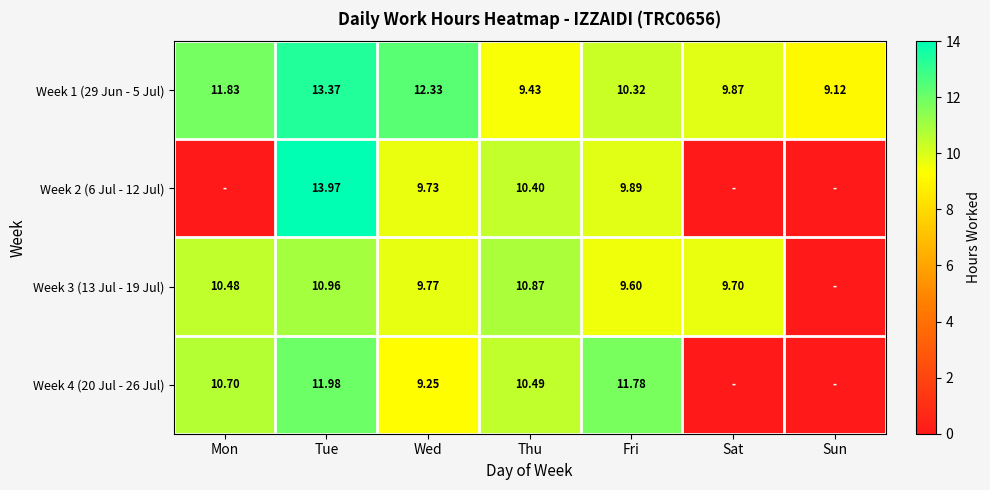

List the labels in order of Week 1 (29 Jun - 5 Jul) value, largest first.

Tue, Wed, Mon, Fri, Sat, Thu, Sun